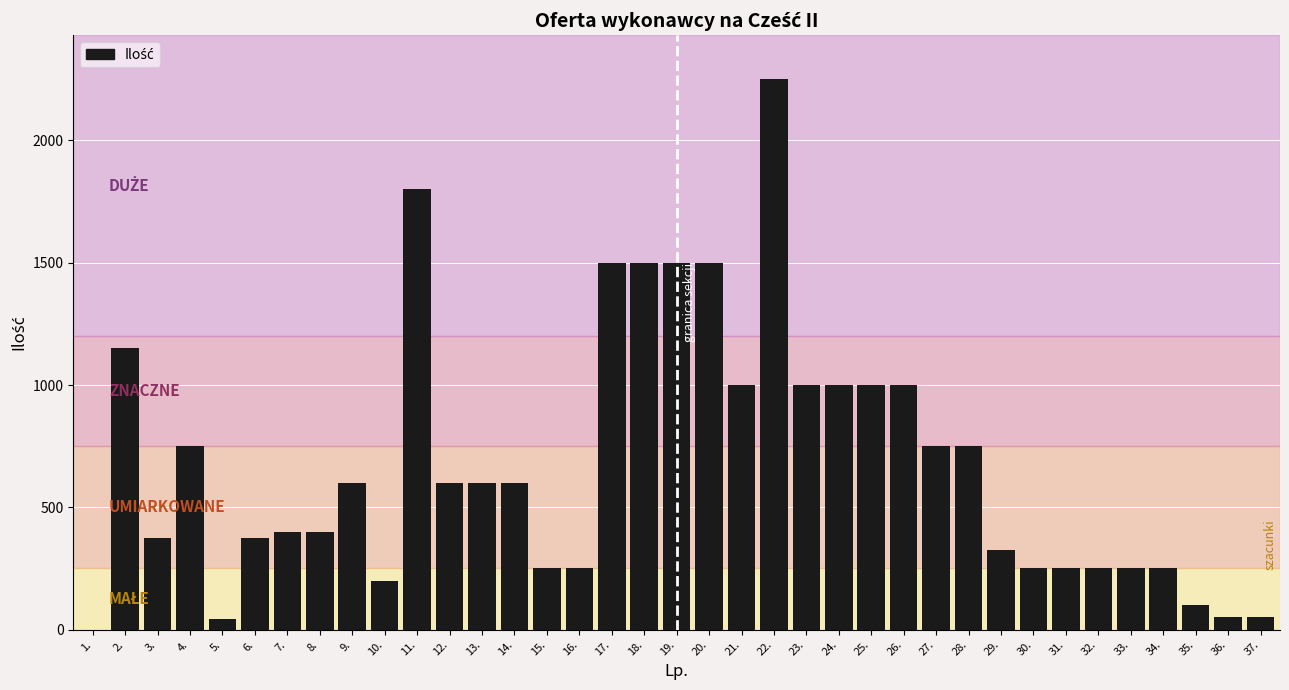

Is it true that the value at 29. is 526?

False